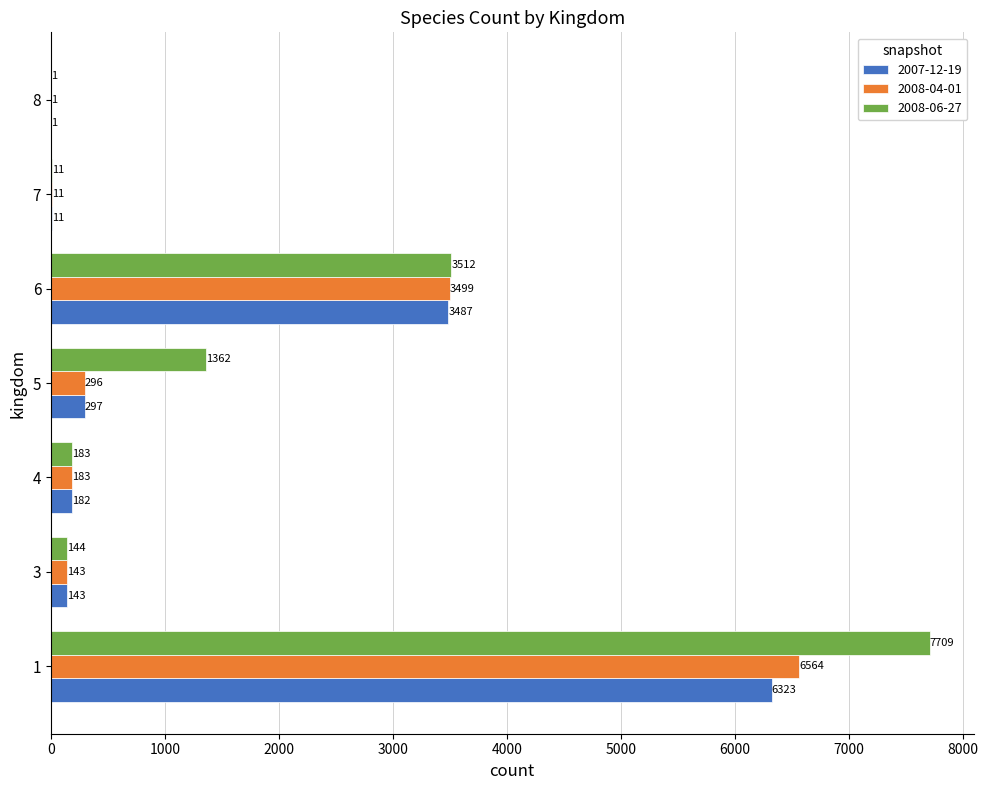

At which category is the sum across all series the highest?

1